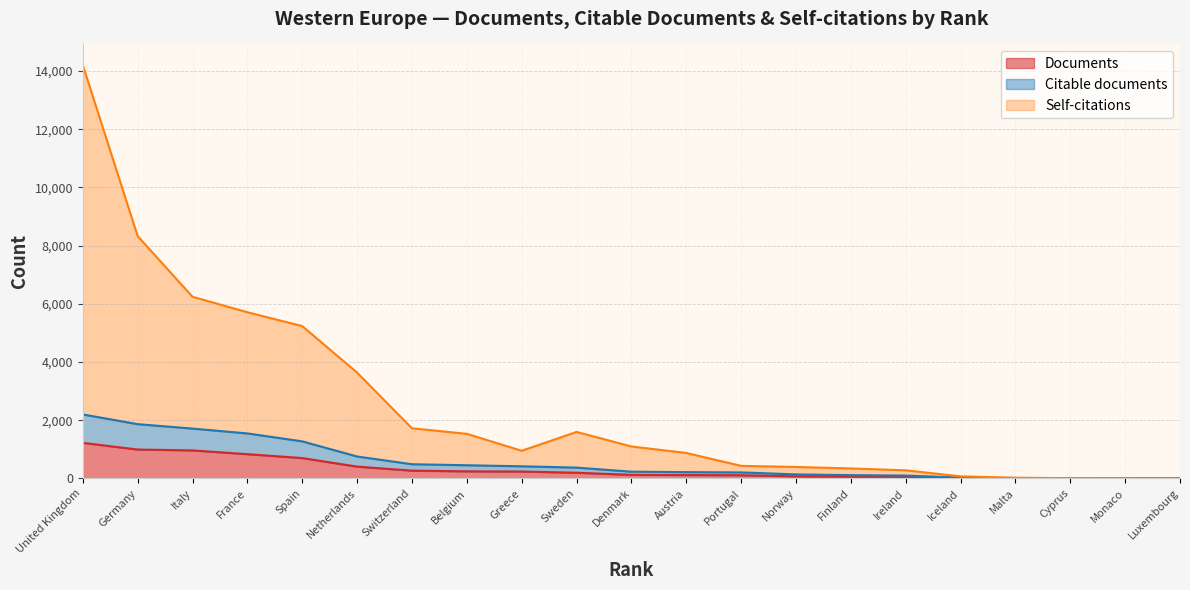

At which category is the sum across all series the highest?

United Kingdom